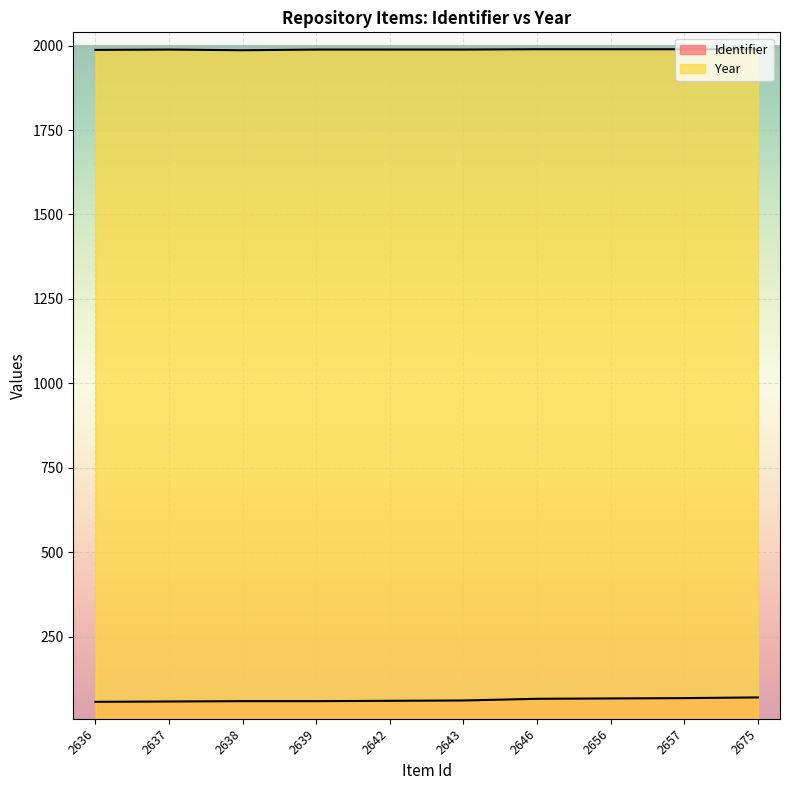

True or false: Identifier has more than 1 points higher than both neighbors.

False